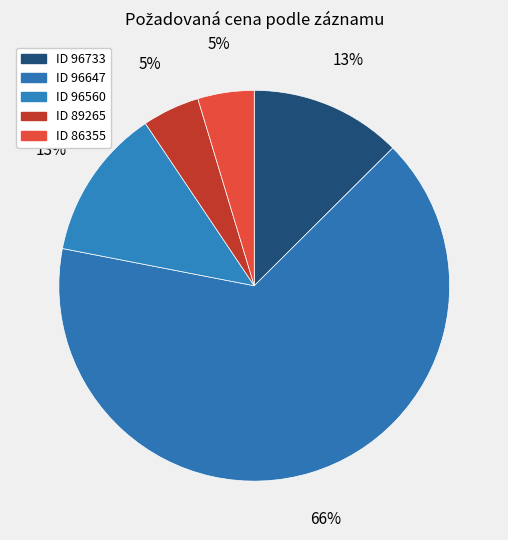

Count the number of slices in the pie.

5